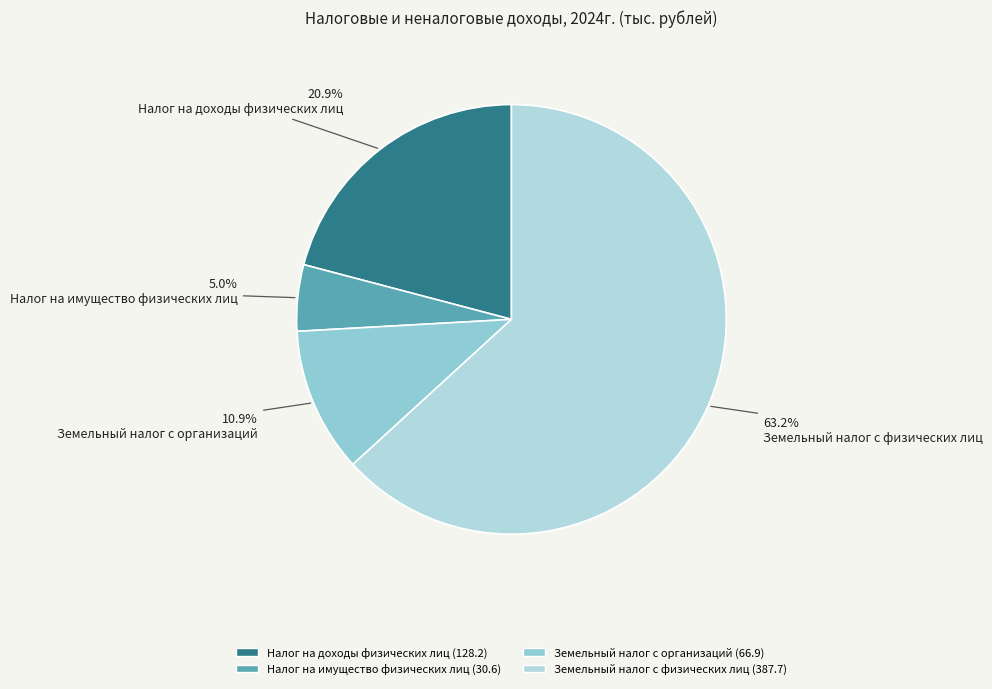

Rank the categories by value from highest to lowest.

Земельный налог с физических лиц, Налог на доходы физических лиц, Земельный налог с организаций, Налог на имущество физических лиц